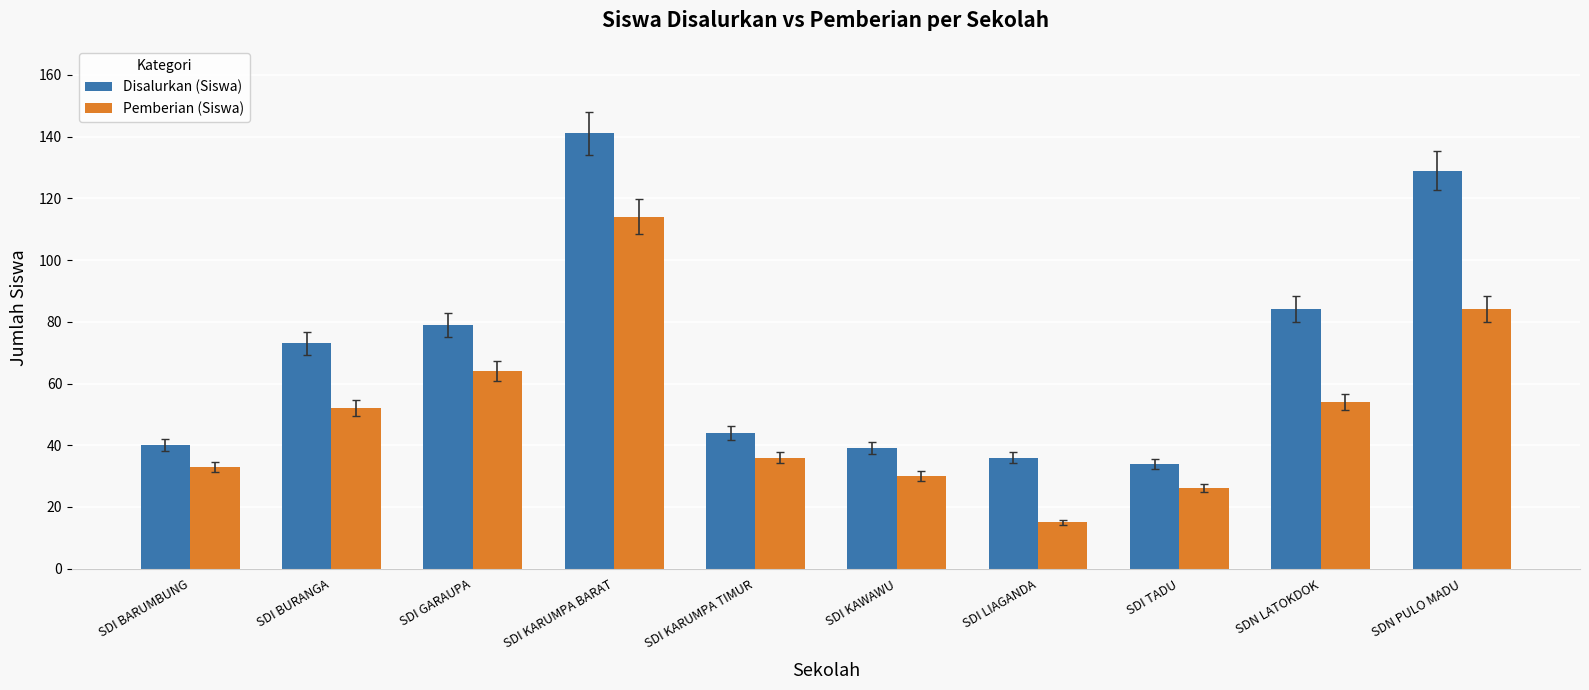

Which series has the largest range (max minus min)?

Disalurkan (Siswa)